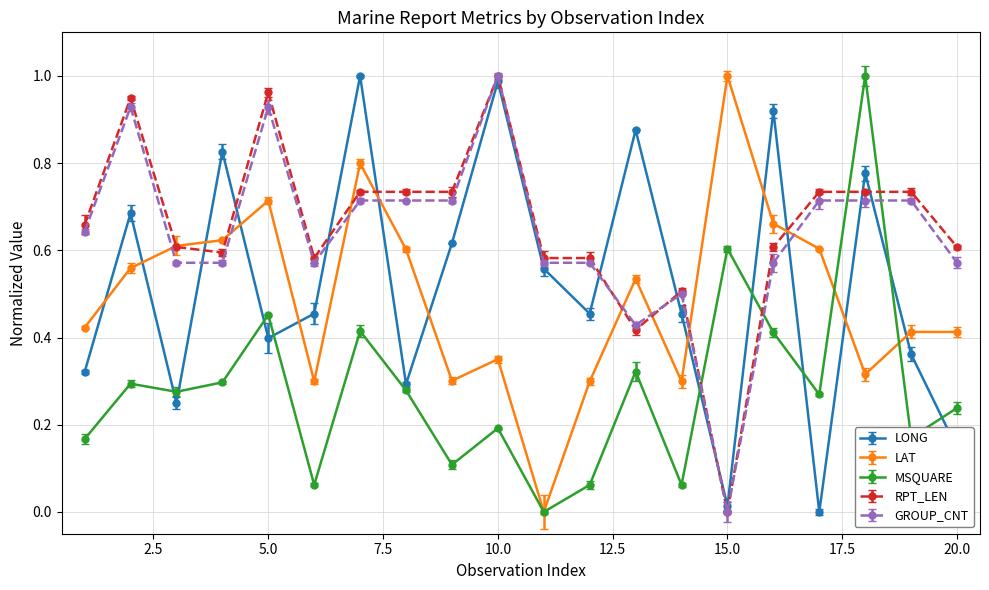

True or false: RPT_LEN has more than 2 interior local peaks.

True